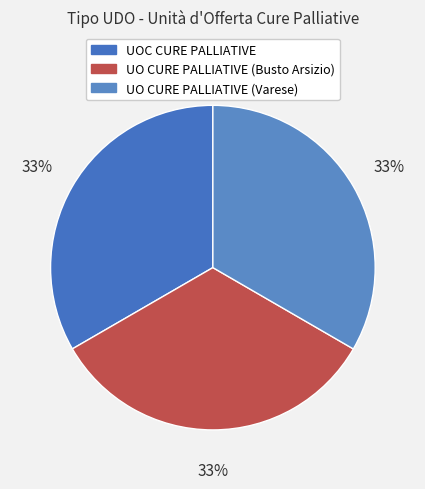

What is the ratio of the value at UOC CURE PALLIATIVE to the value at UO CURE PALLIATIVE (Varese)?

1.0